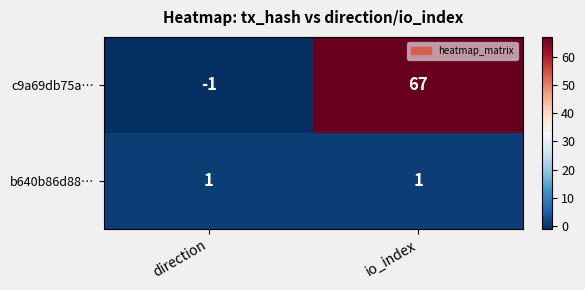

Reading right to left, transcribe all the data shown in this chart.

c9a69db75a…: io_index=67	direction=-1
b640b86d88…: io_index=1	direction=1